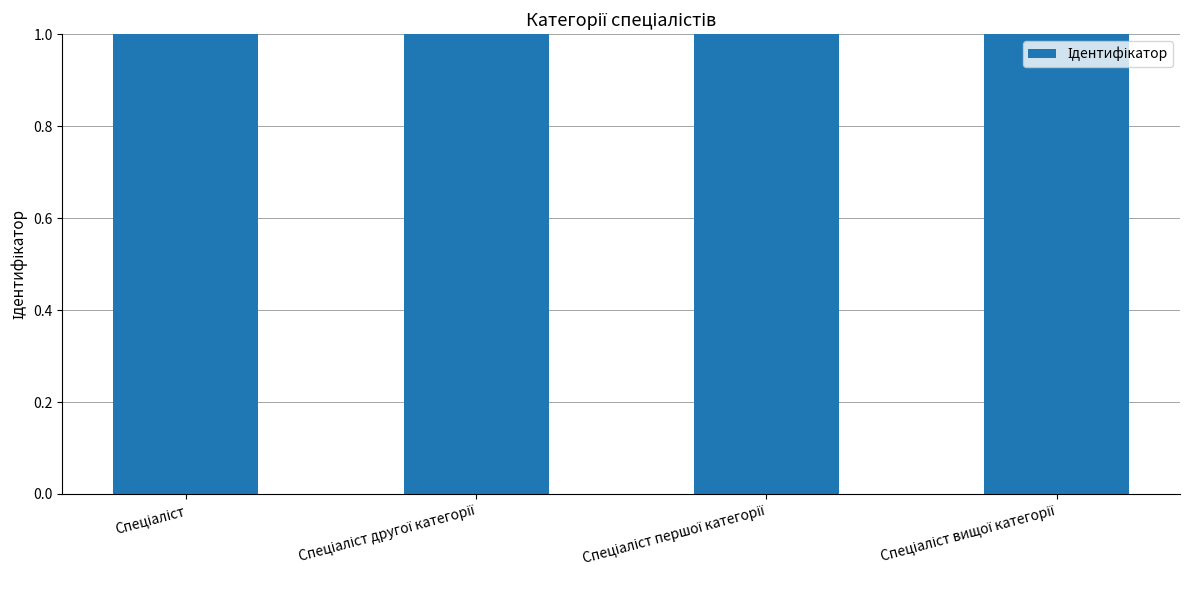

The value at Спеціаліст першої категорії is 2. True or false?

False